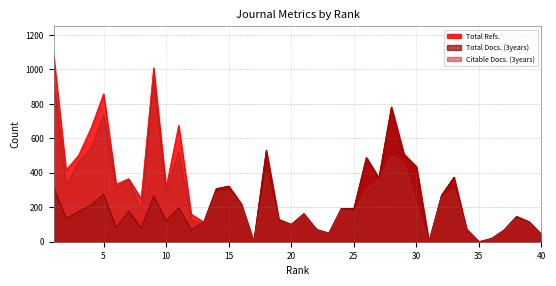

True or false: Total Refs. and Citable Docs. (3years) intersect in this chart.

False